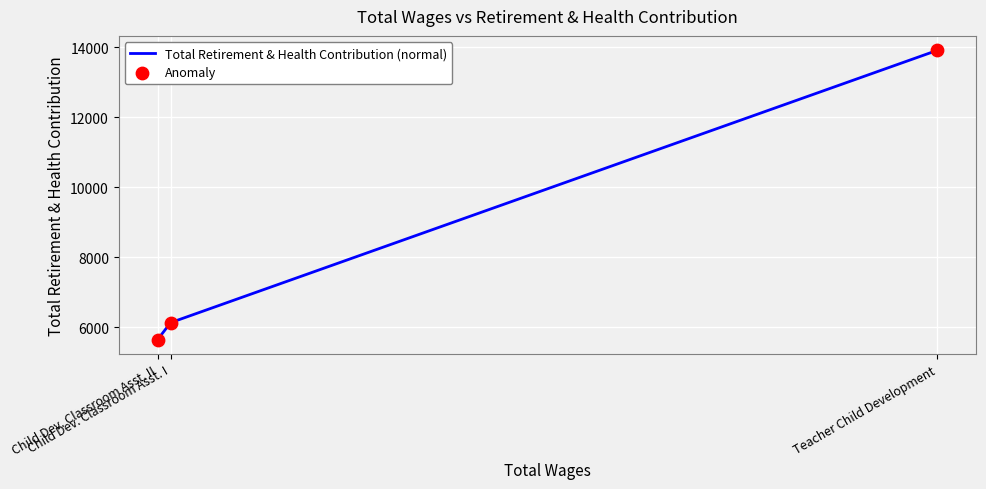

What are all the series names shown in the legend?

Total Retirement & Health Contribution (normal), Anomaly